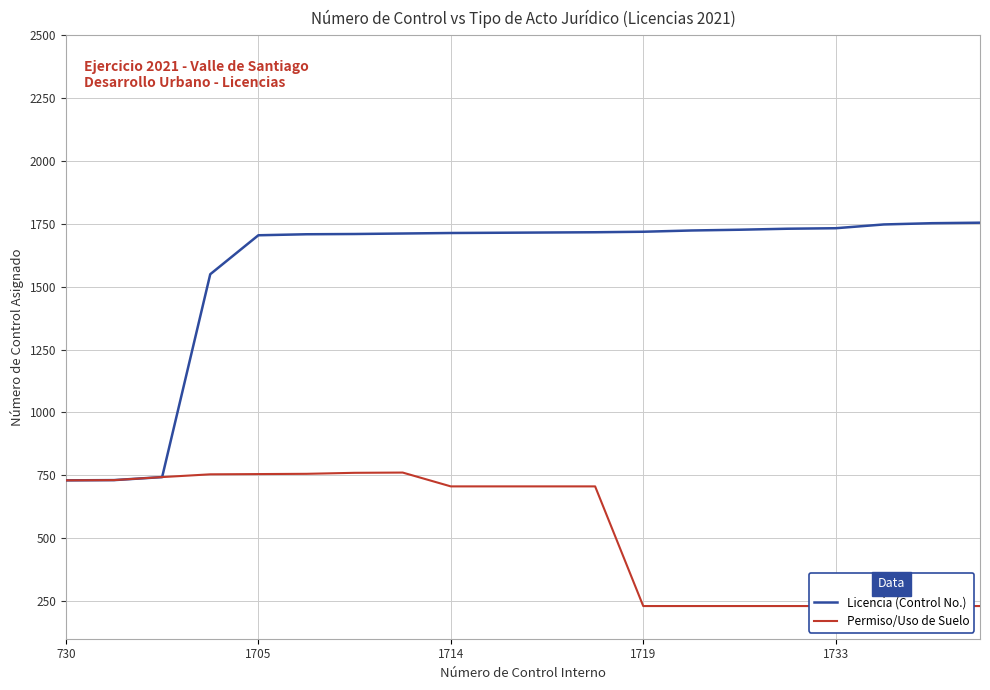

The Permiso/Uso de Suelo series shows 251 at 7. True or false?

False